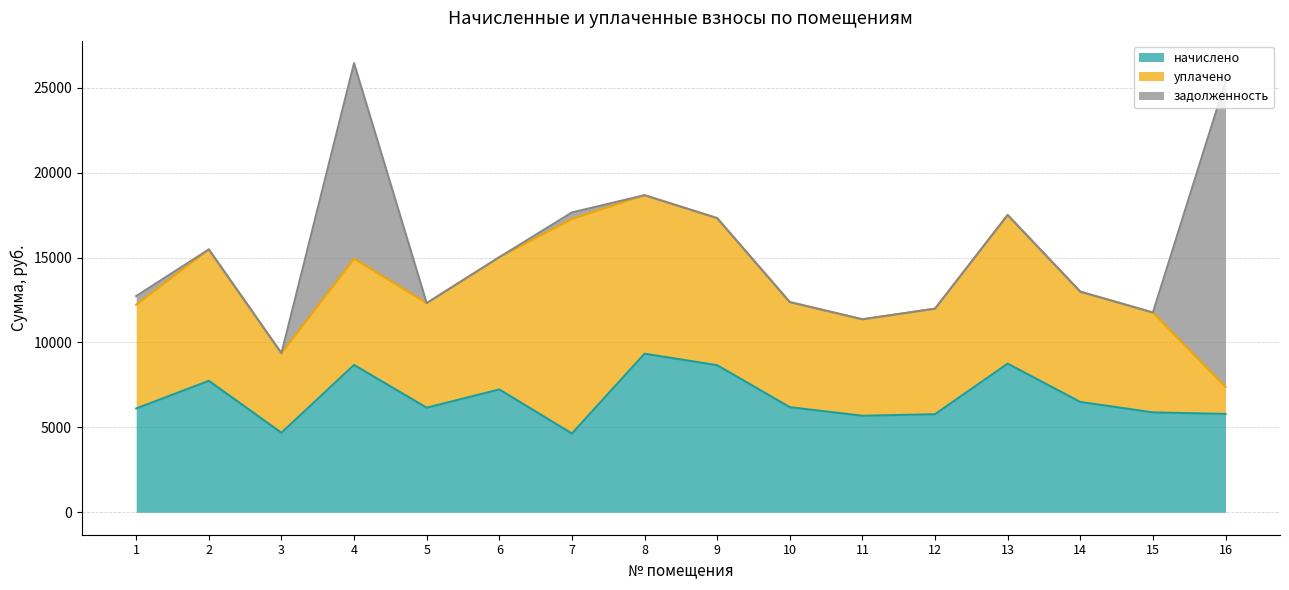

Where is the first local maximum for уплачено?

2